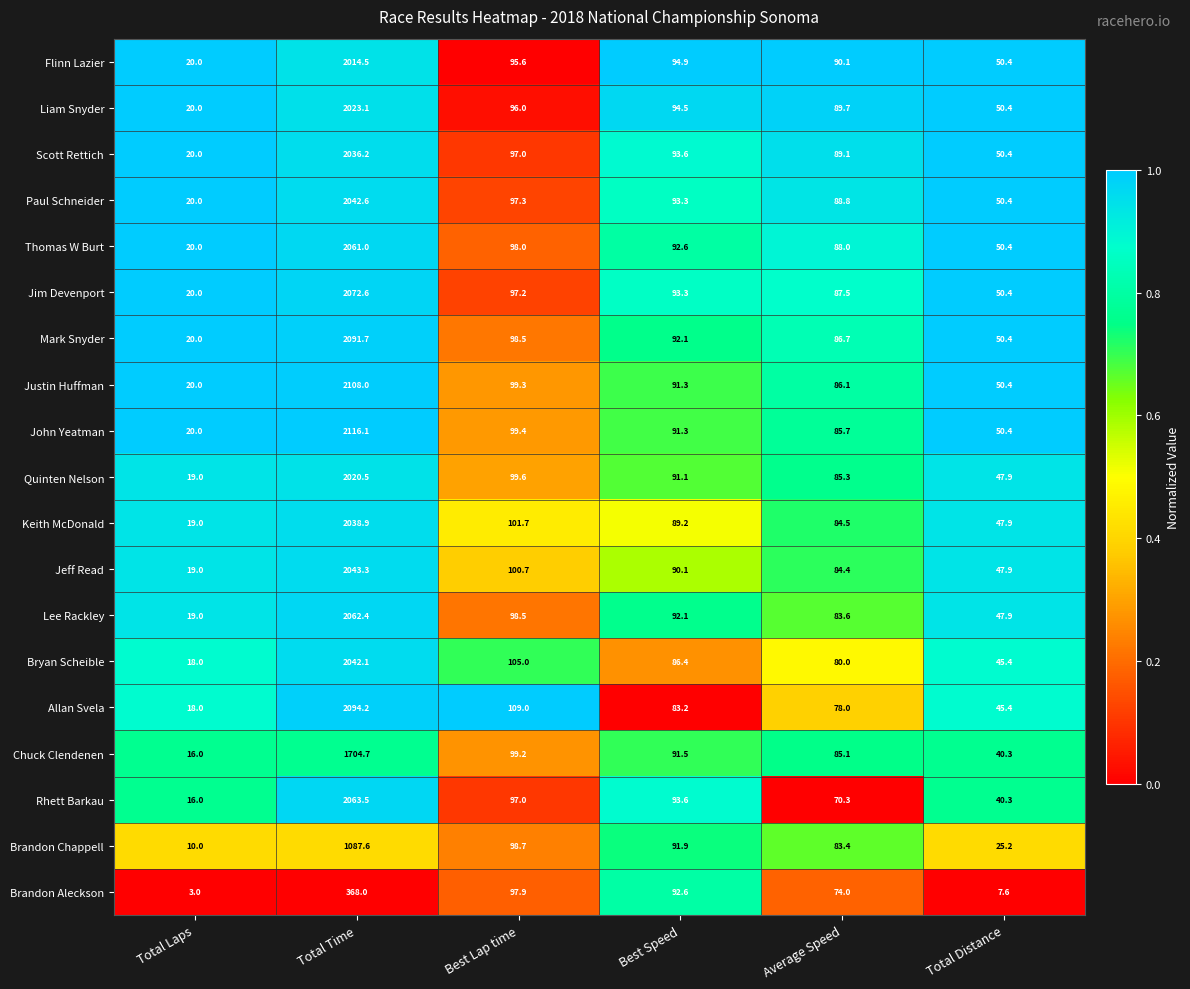

What is the difference between the second highest and second lowest values in the Jeff Read series?

52.8